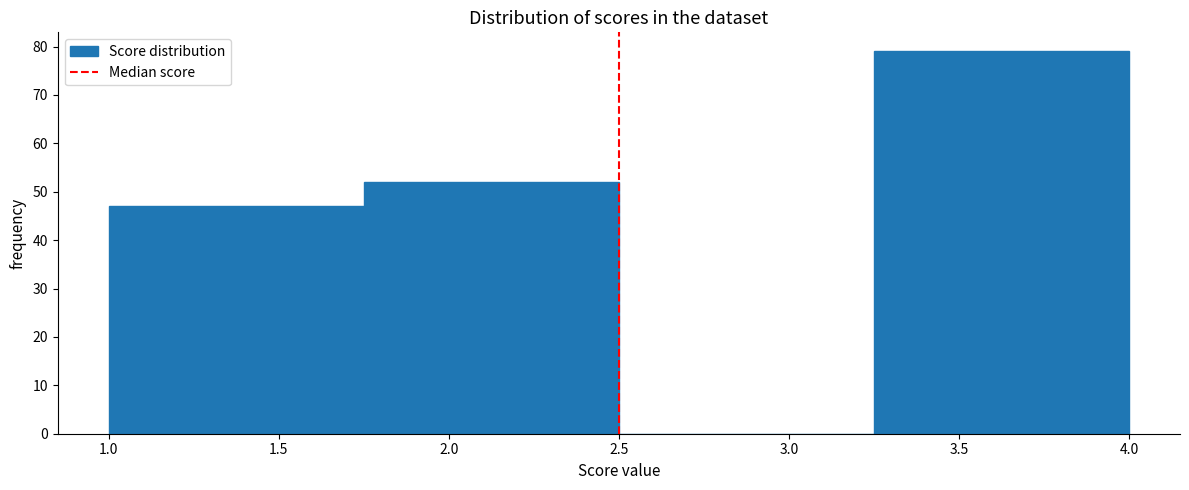

Over which range of the x-axis is the bar tallest?

3.25 to 4.00